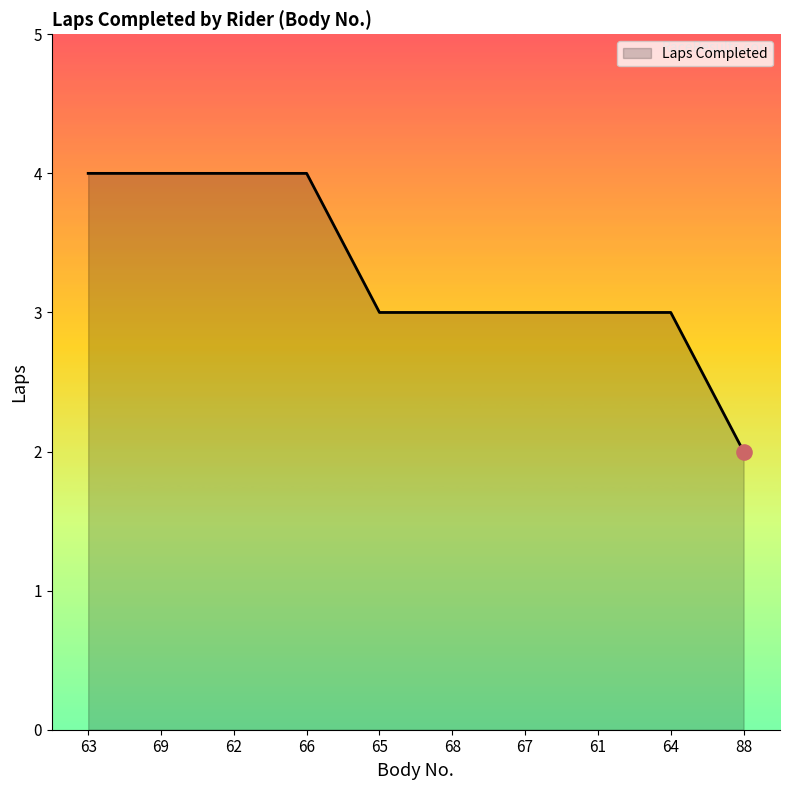

What is the change in value from 69 to 61?

-1